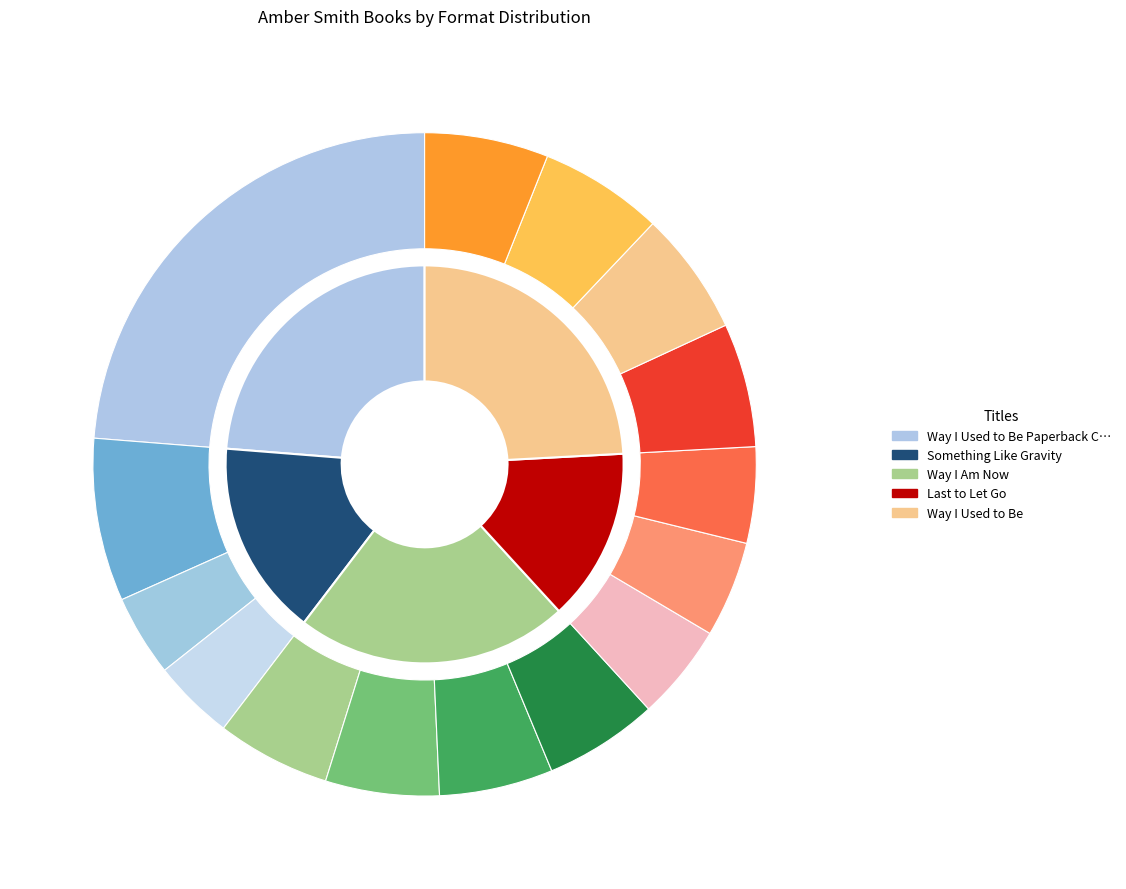

Is there any slice that represents more than half of the pie?

No